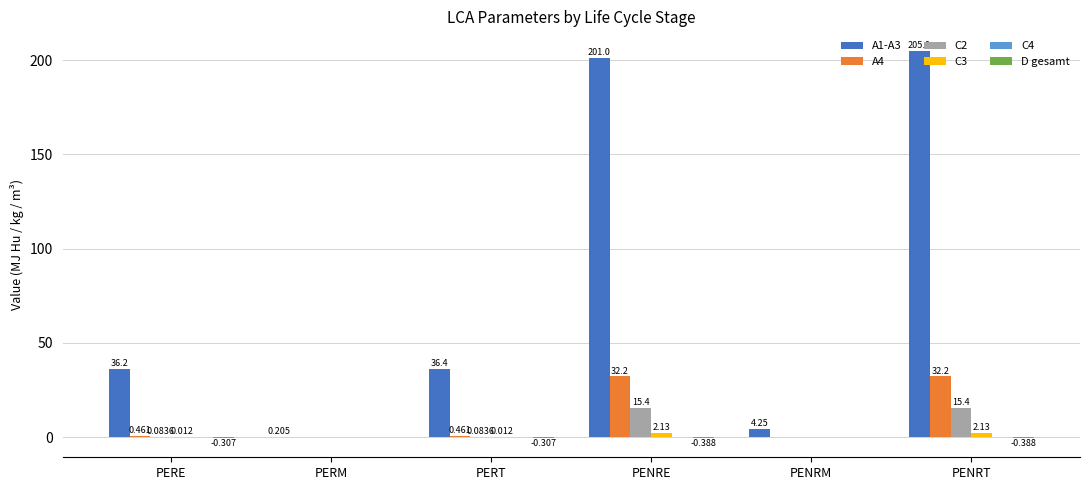

What is the approximate value of C2 at PENRE?

15.4